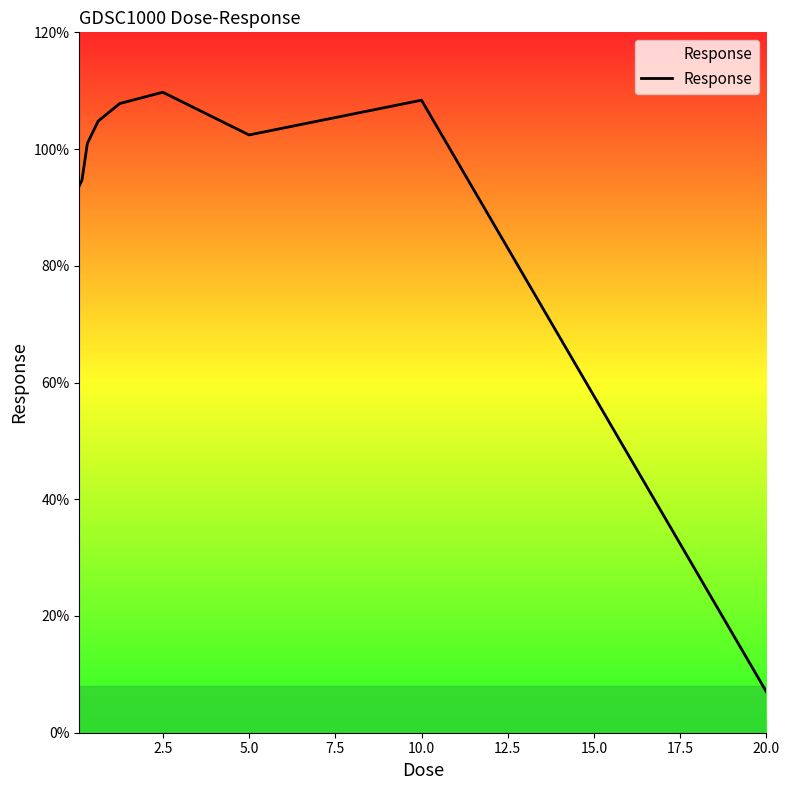

What is the minimum value shown in the chart?

7.0